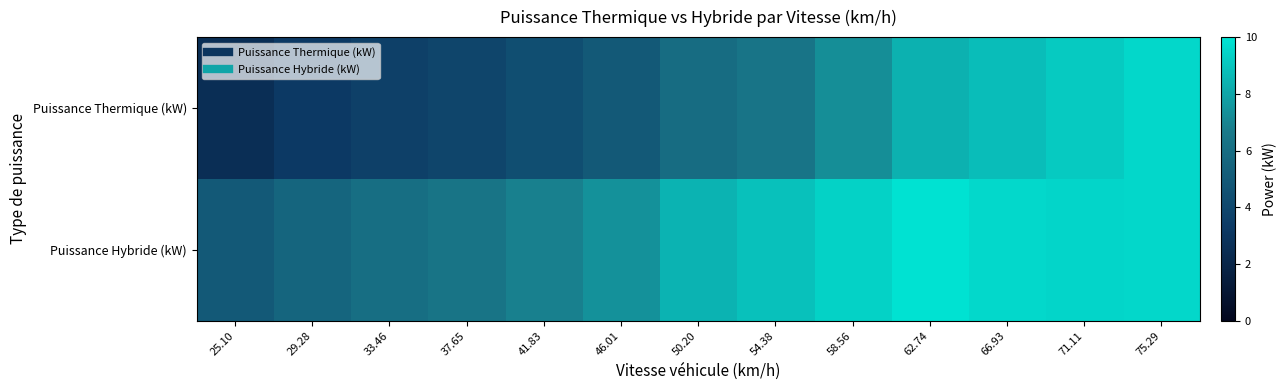

Between 58.56 and 66.93, which is larger?

66.93